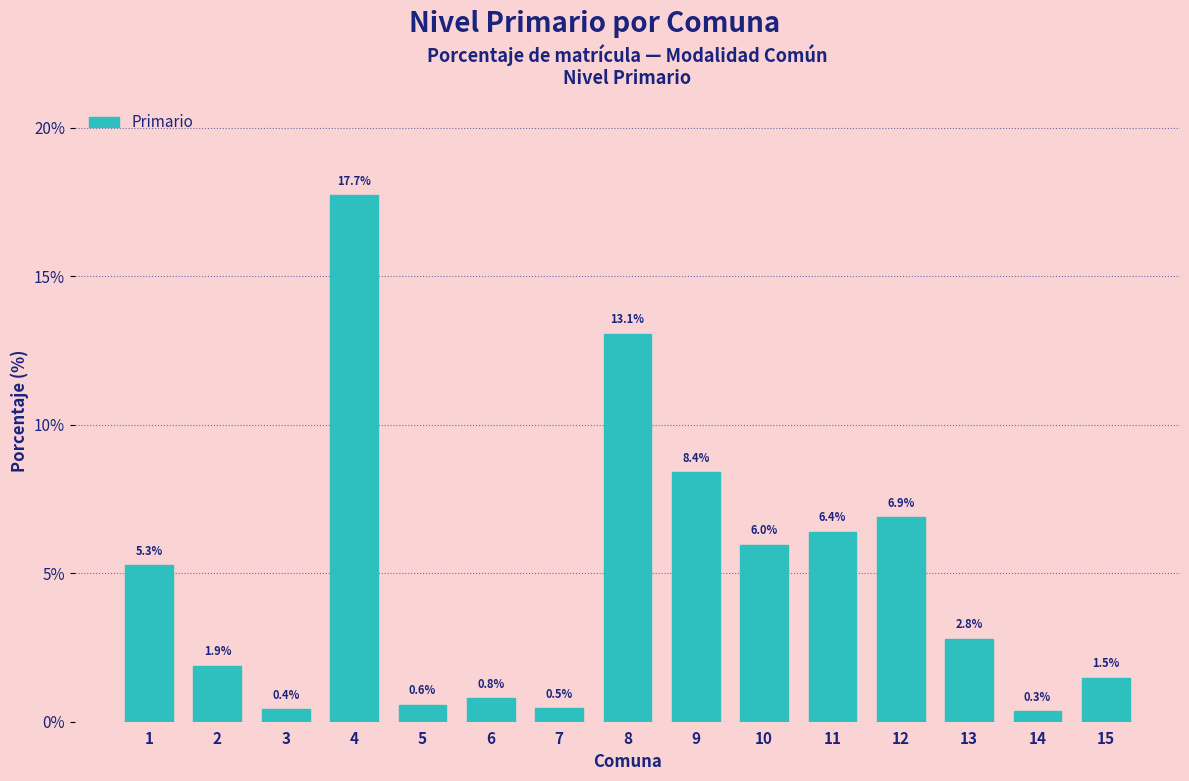

Reading left to right, transcribe all the data shown in this chart.

1=5.3	2=1.9	3=0.4	4=17.7	5=0.6	6=0.8	7=0.5	8=13.1	9=8.4	10=6.0	11=6.4	12=6.9	13=2.8	14=0.3	15=1.5